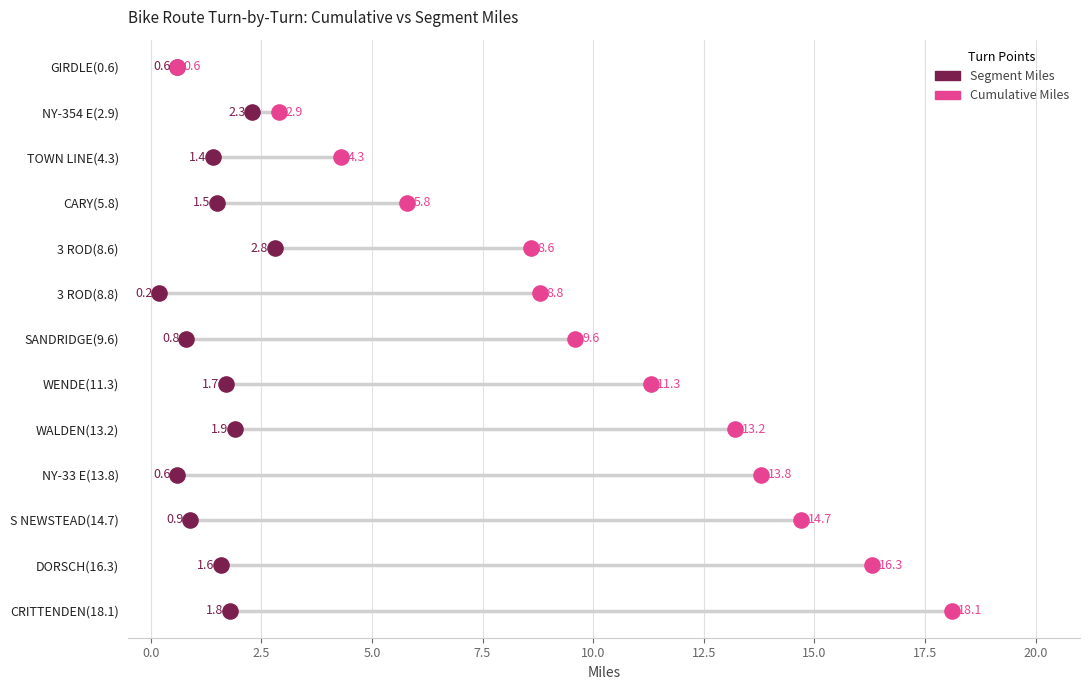

What are all the series names shown in the legend?

Segment Miles, Cumulative Miles